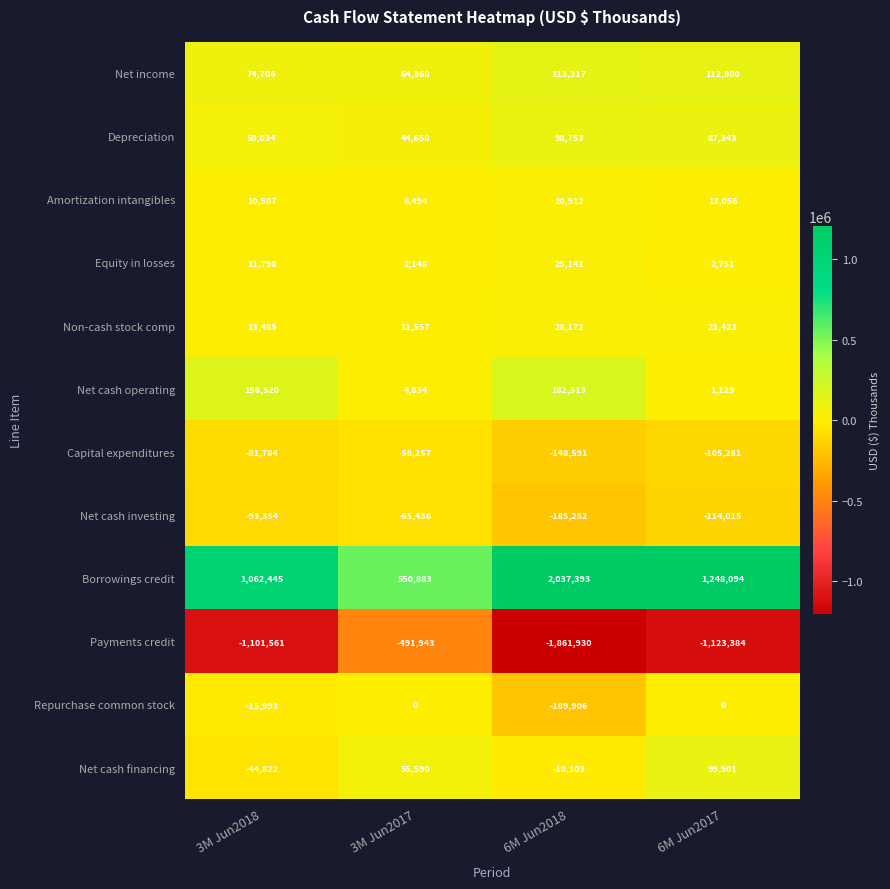

Count the Net cash financing values in the range -18103 to 99901.

3